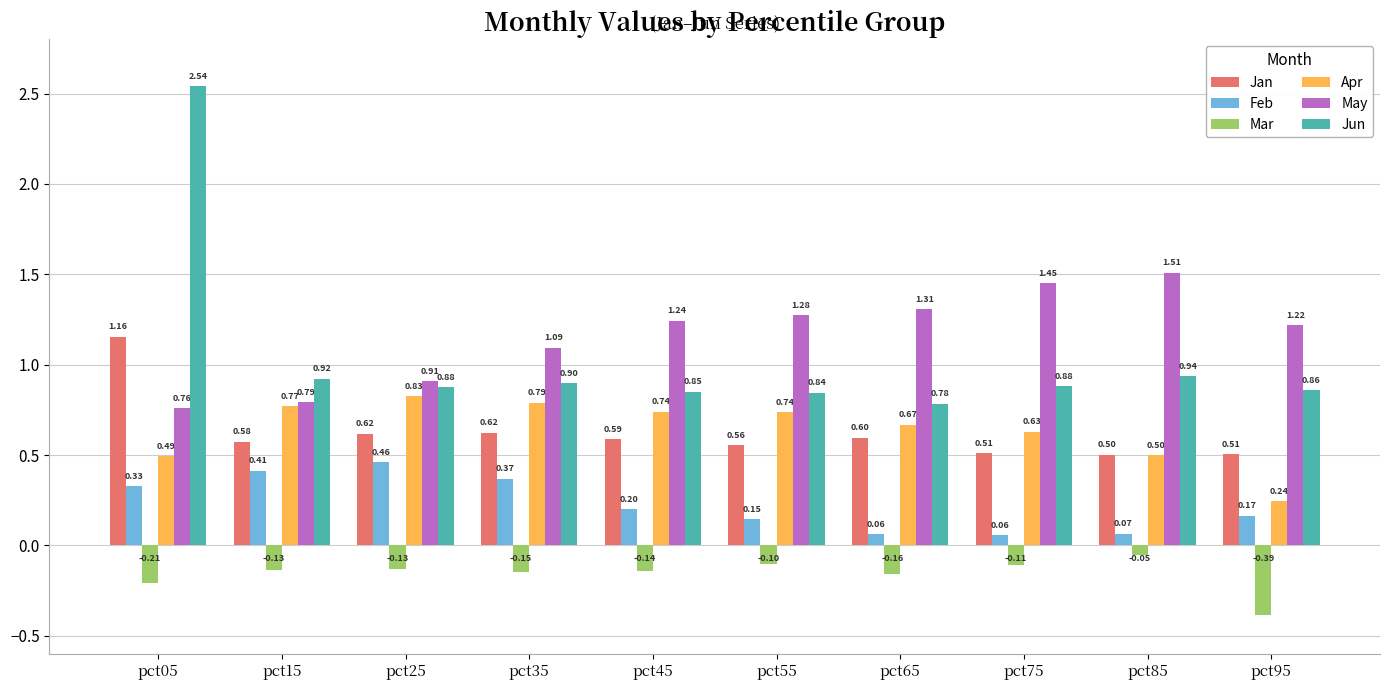

List the series in order of their peak value, lowest first.

Mar, Feb, Apr, Jan, May, Jun